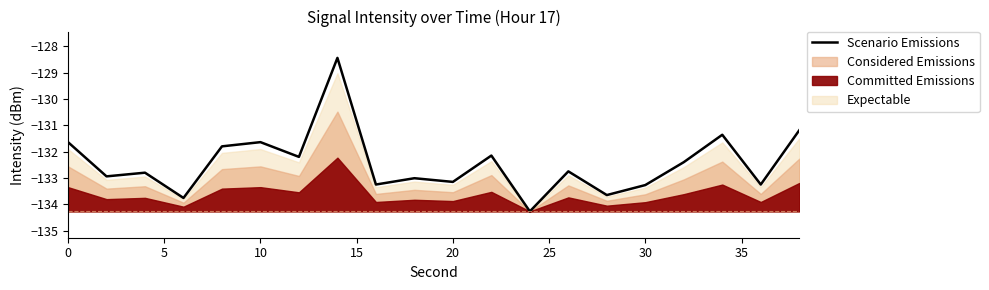

What is the highest value of the Scenario Emissions series?

-128.4